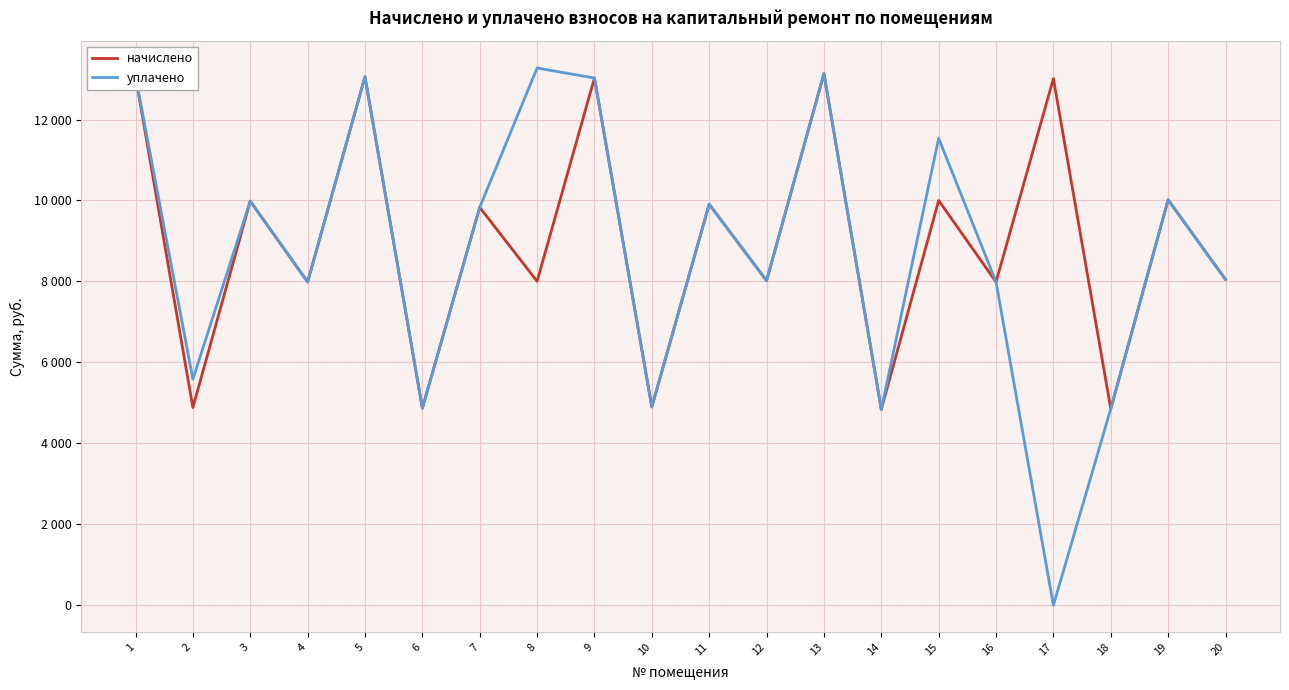

In уплачено, how many points are higher than both neighbors (excluding endpoints)?

7